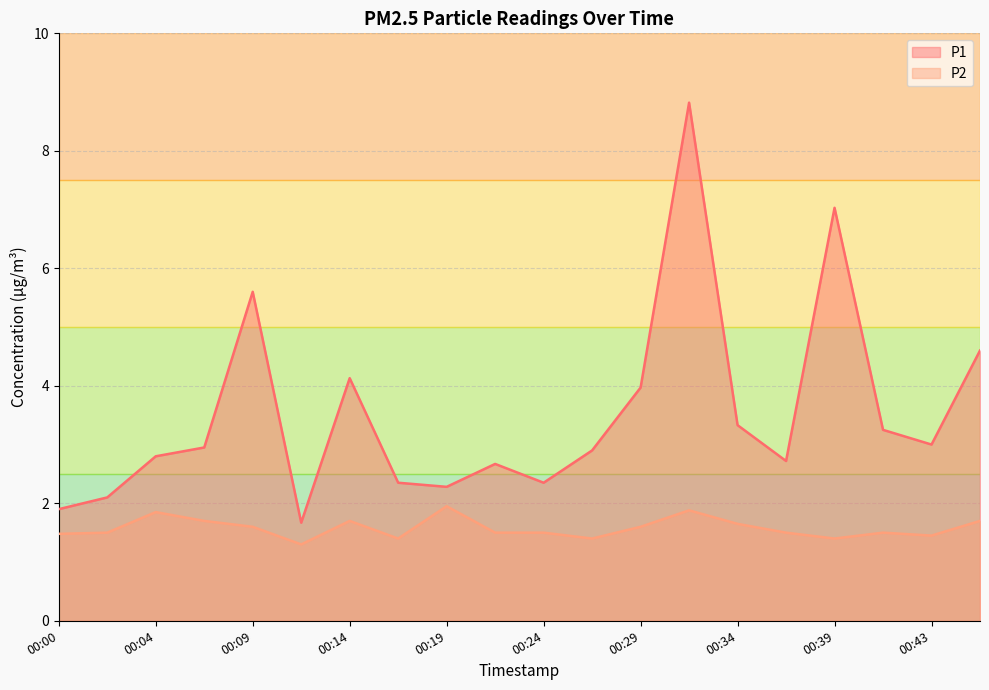

What is the difference between the maximum and minimum values in the P2 series?

0.6